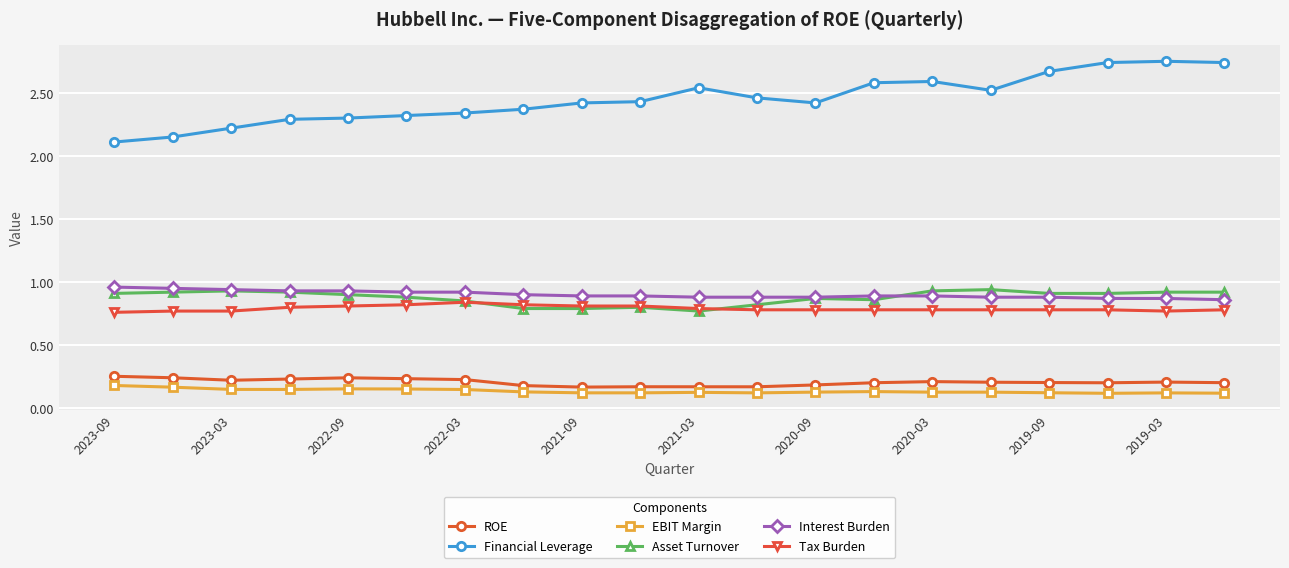

True or false: EBIT Margin has more than 2 interior local peaks.

True